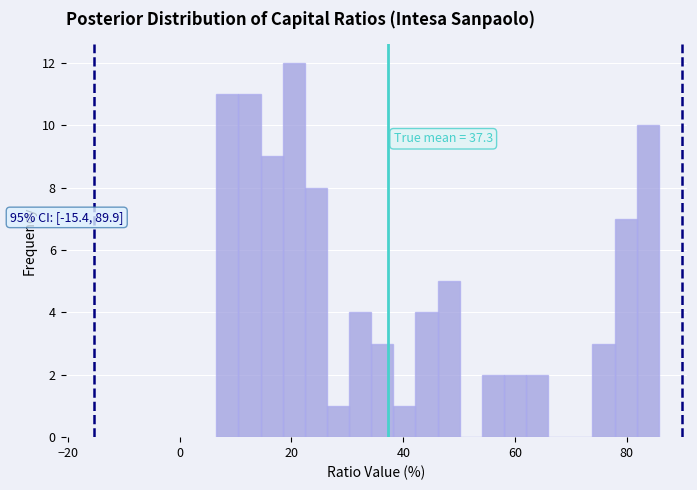

Around what value on the x-axis is the tallest bar? Give the approximate position of its centre, as read against the axis.

20